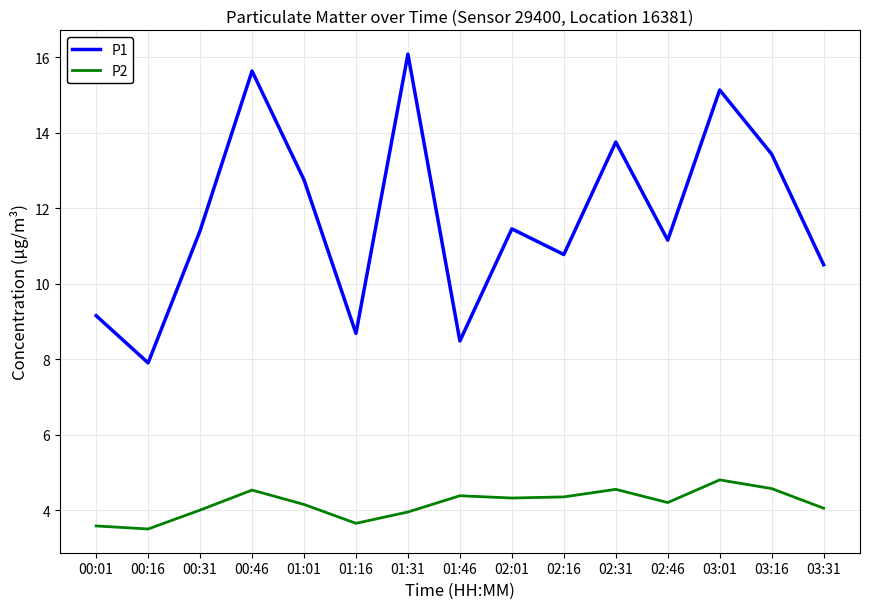

What position from the right is 02:46?

4